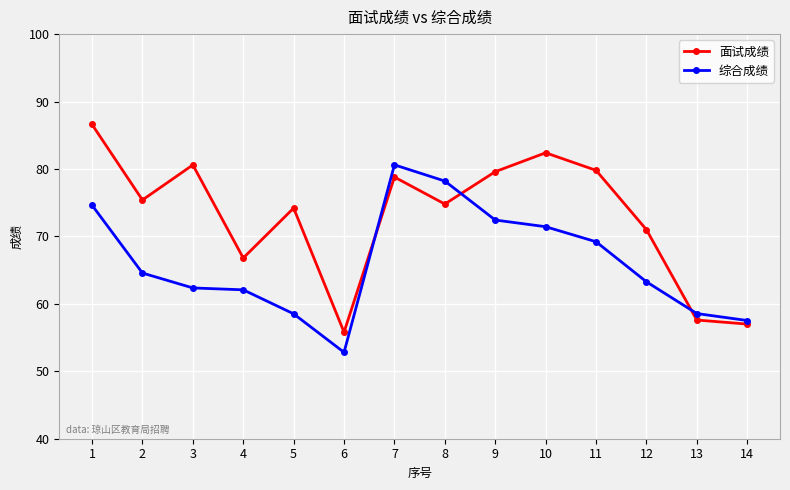

At which label does 面试成绩 reach its peak?

1